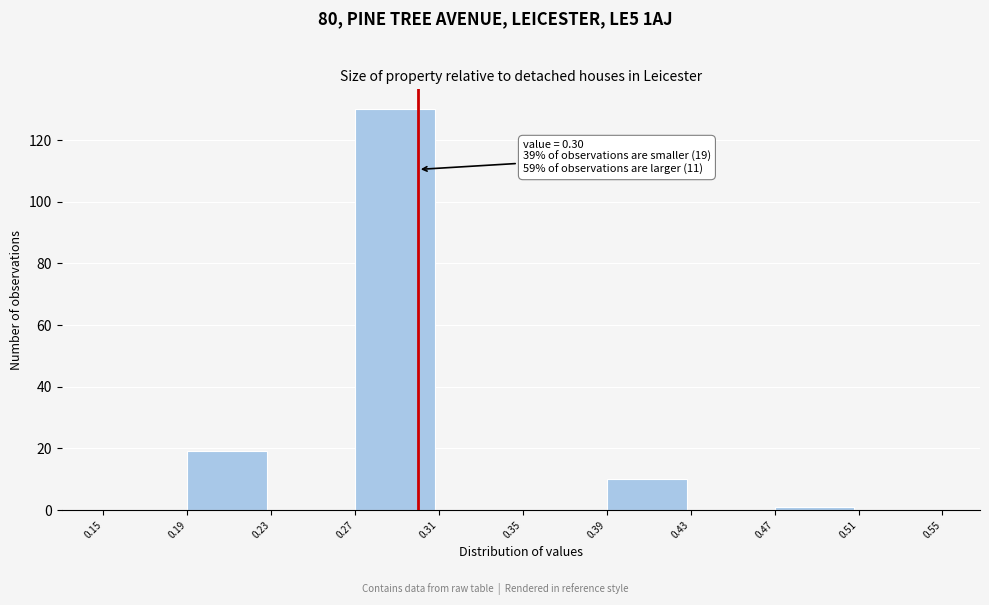

Which range on the x-axis has the tallest bar?

0.27 to 0.31